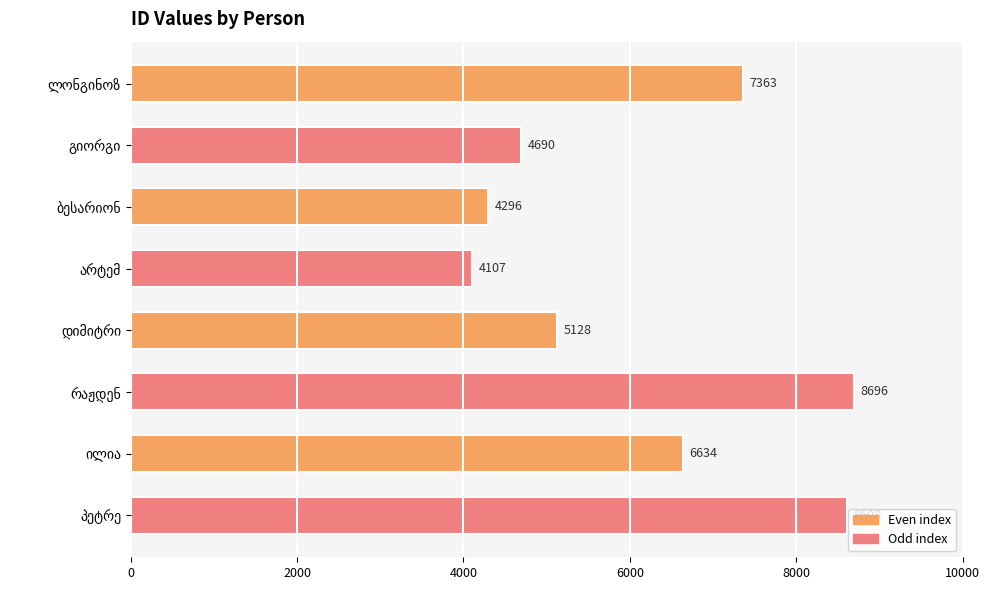

Does the chart contain stacked bars?

No